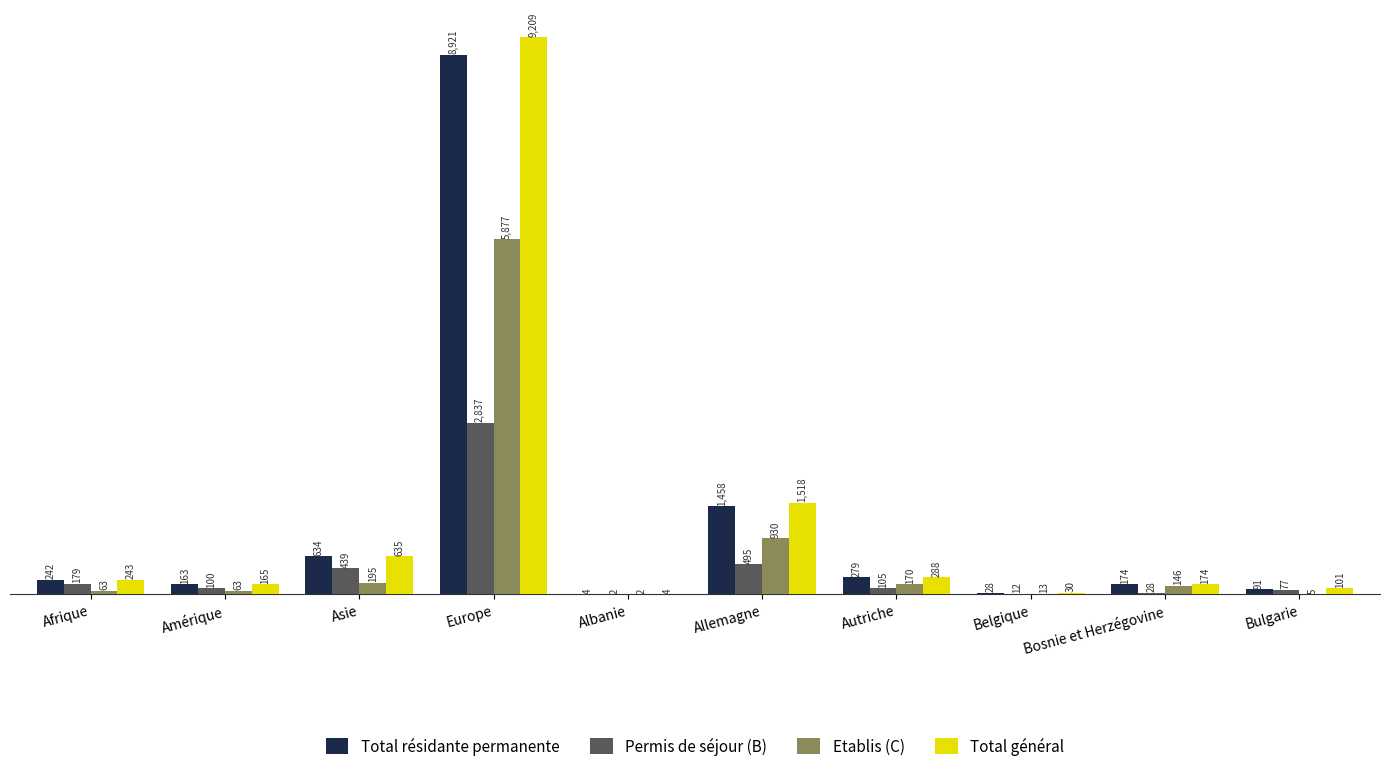

Count the number of data series in this chart.

4